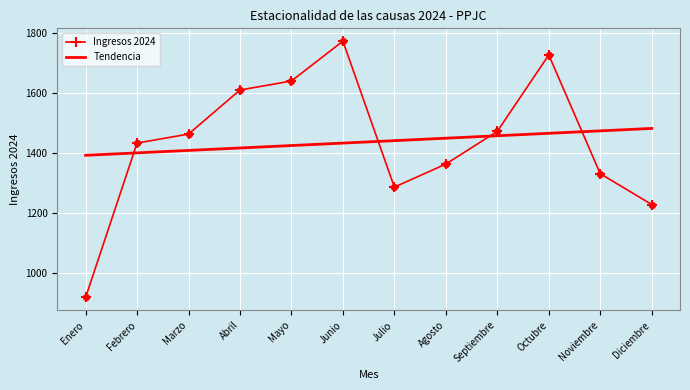

What is the change in value from Mayo to Septiembre?

-168